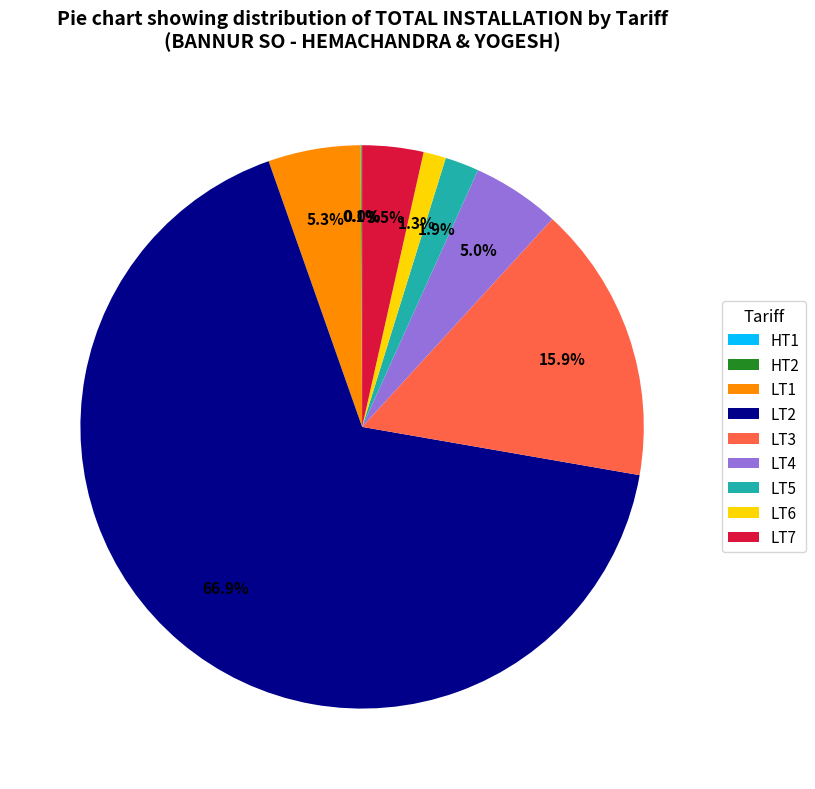

What is the largest slice in the pie chart?

LT2